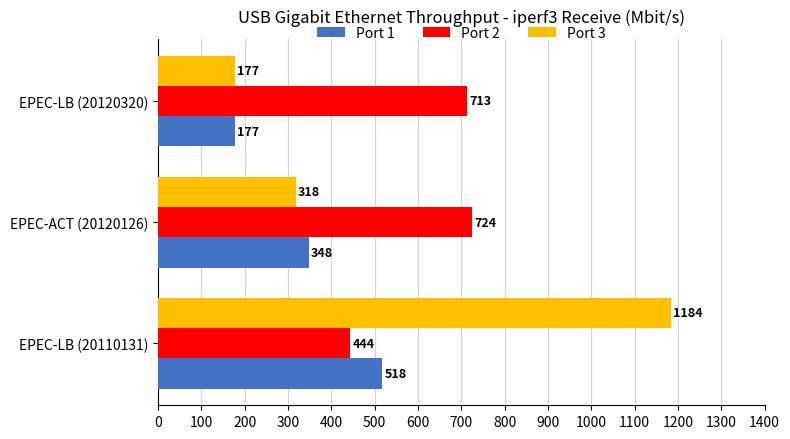

What is the maximum value shown in the chart?

1184